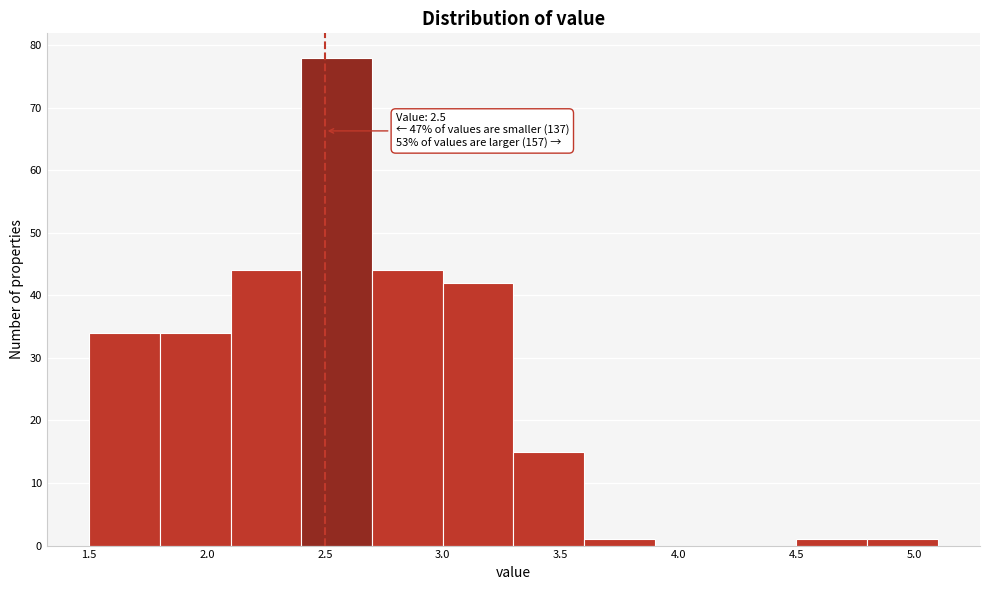

Over which range of the x-axis is the bar tallest?

2.4 to 2.7